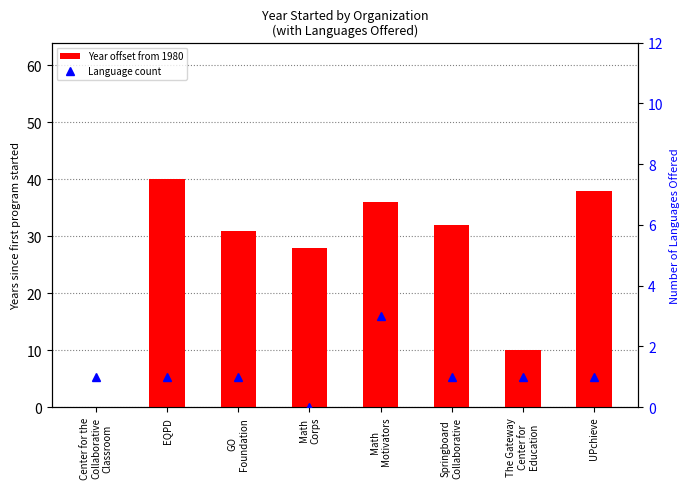

Which series has the widest spread of values?

Year offset from earliest